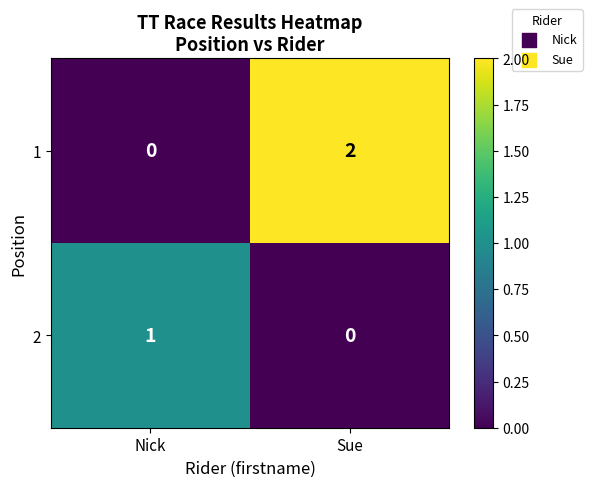

What is the difference between the highest and lowest values at Sue?

2